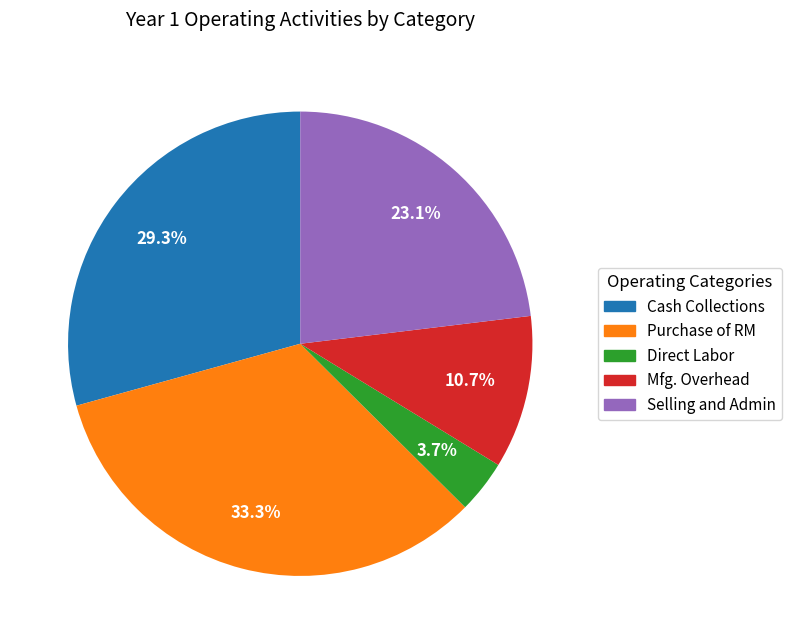

To the nearest percent, what is the difference between the largest and smallest slice percentages?

30%